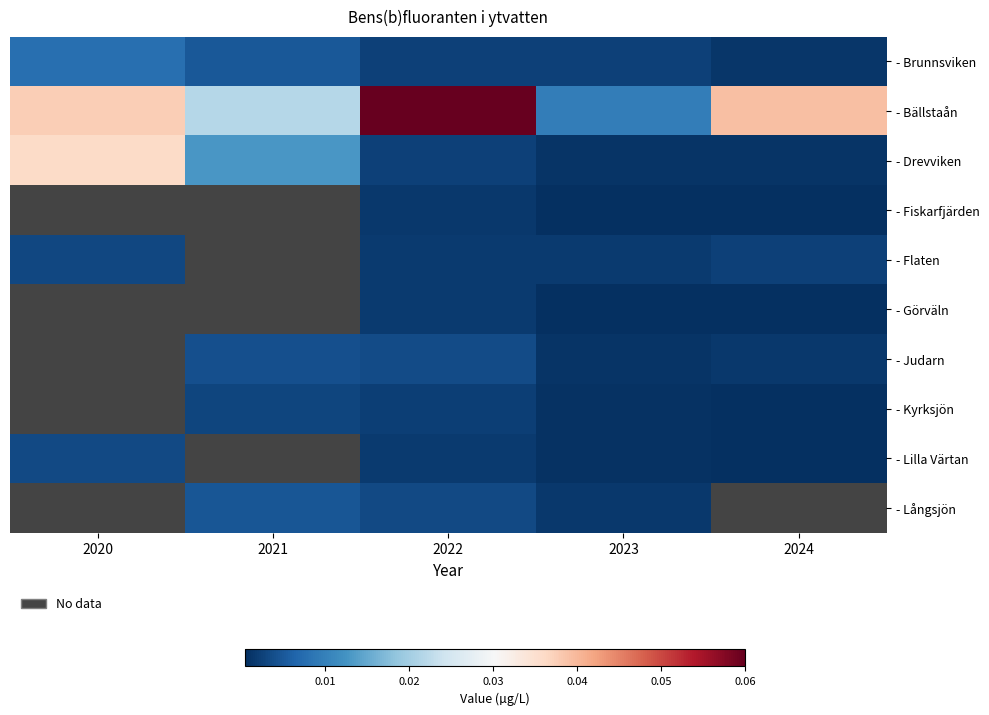

Is the value of - Fiskarfjärden at 2020 greater than the value of - Bällstaån at 2021?

No